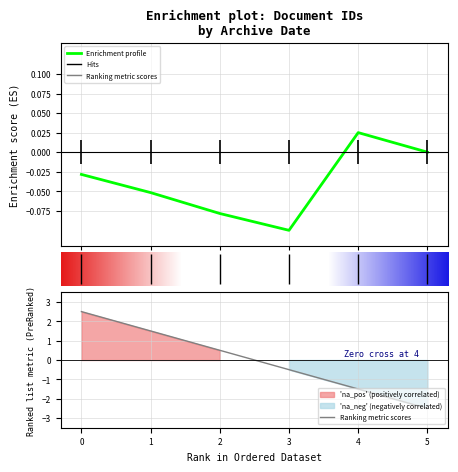

How many values in the Enrichment profile series are below 0?

4